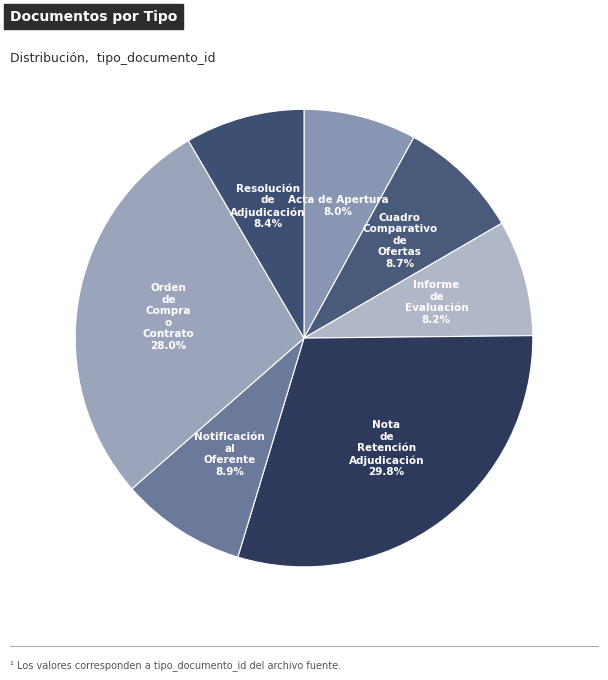

How many segments does this pie chart have?

7